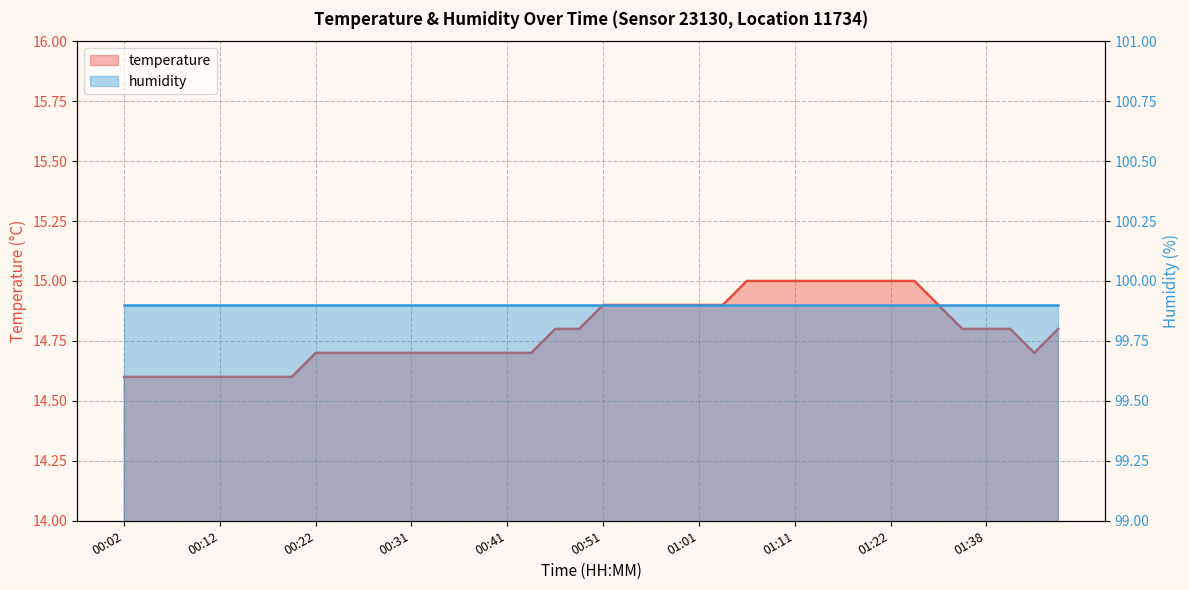

What is the average value?

14.8